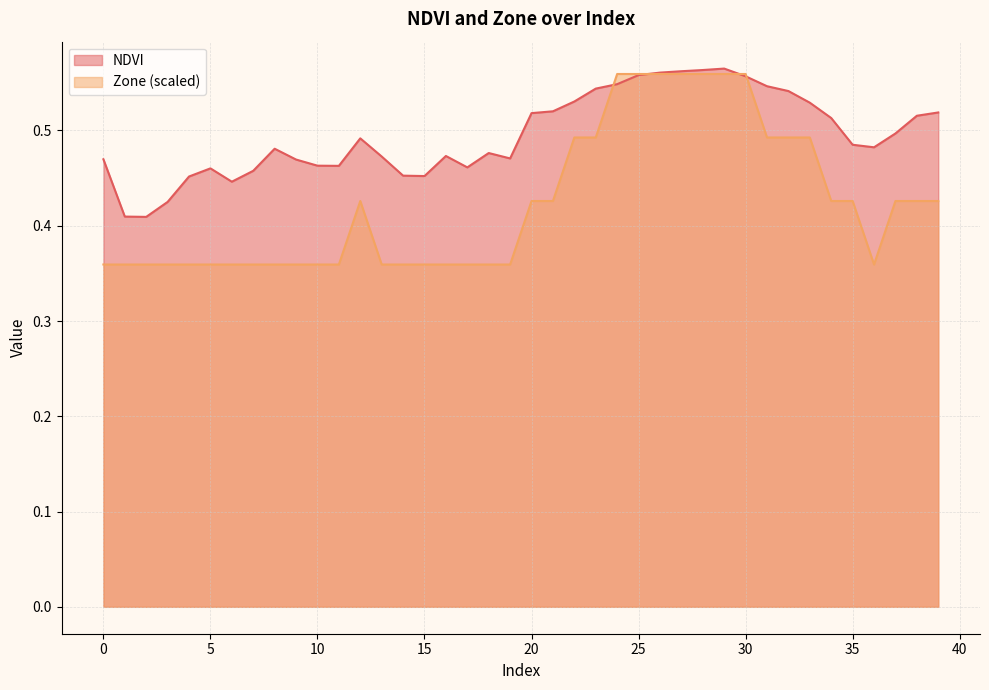

What is the total value across all series at 31?

1.0